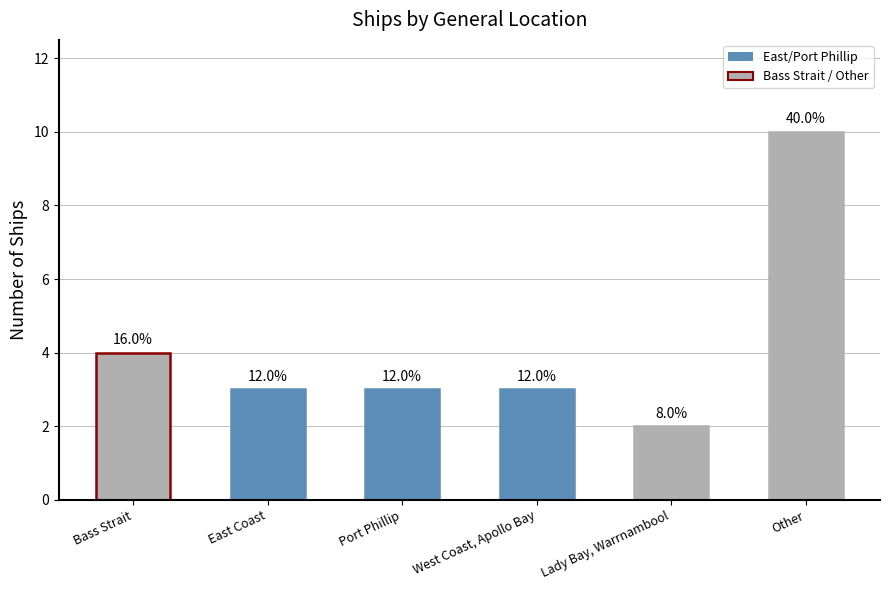

Count the values in the range 3 to 4.

4